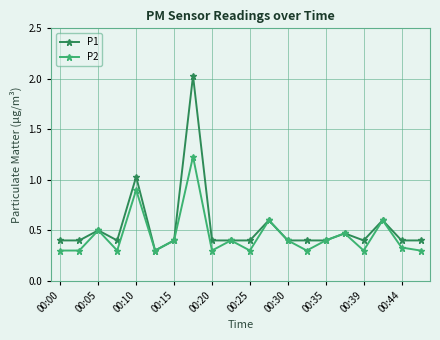

Which series has the widest spread of values?

P1